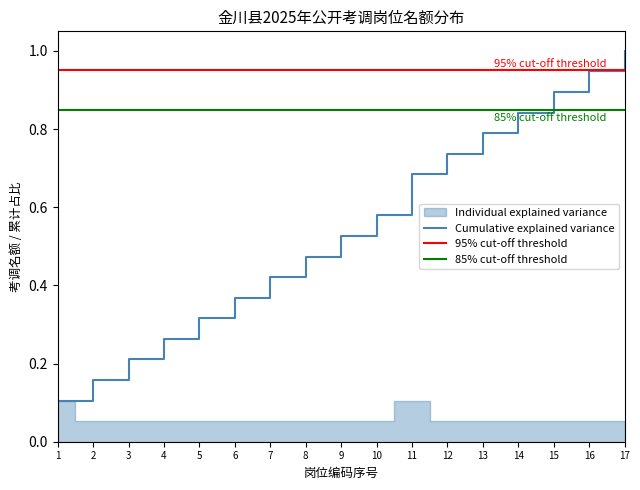

List the labels in order of value, largest first.

20250001, 20250011, 20250002, 20250003, 20250004, 20250005, 20250006, 20250007, 20250008, 20250009, 20250010, 20250012, 20250013, 20250014, 20250015, 20250016, 20250017